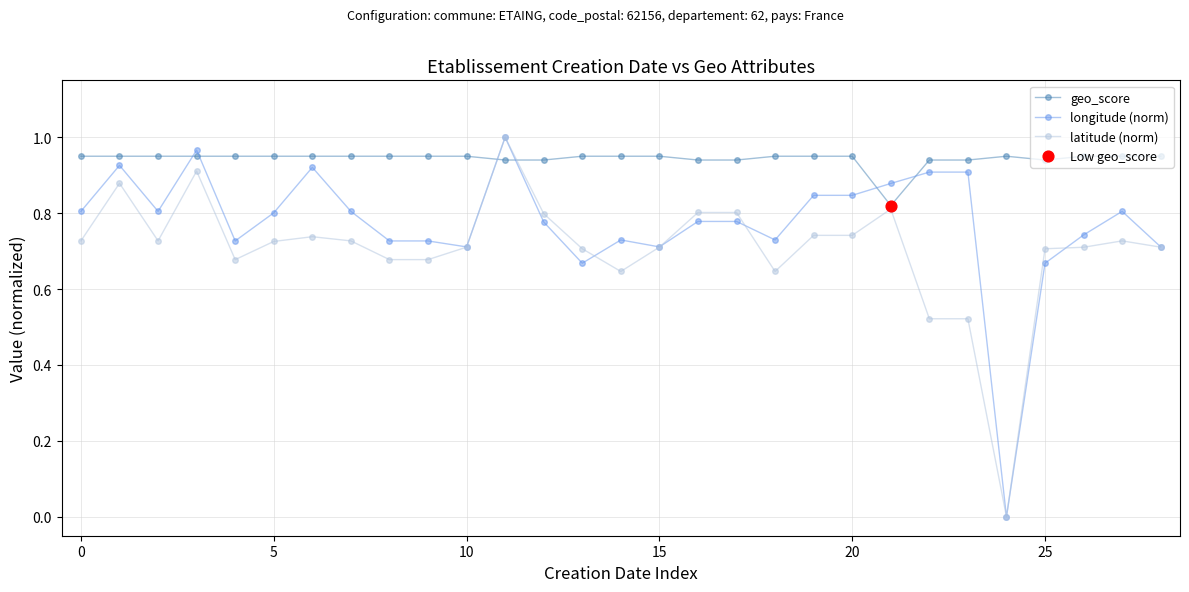

At how many categories does at least one series exceed 0?

29